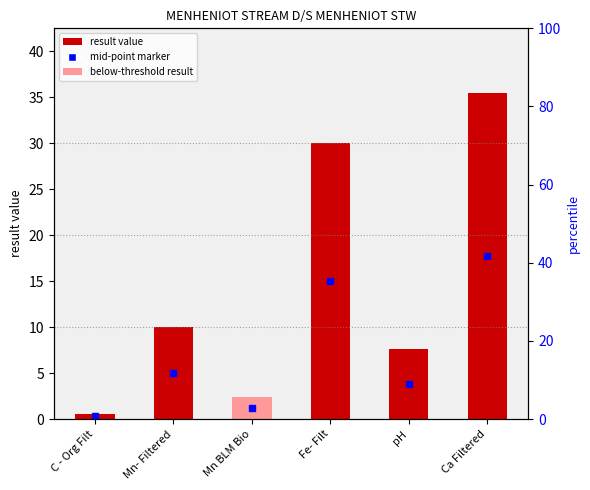

True or false: the data shows 7.6 at pH.

True